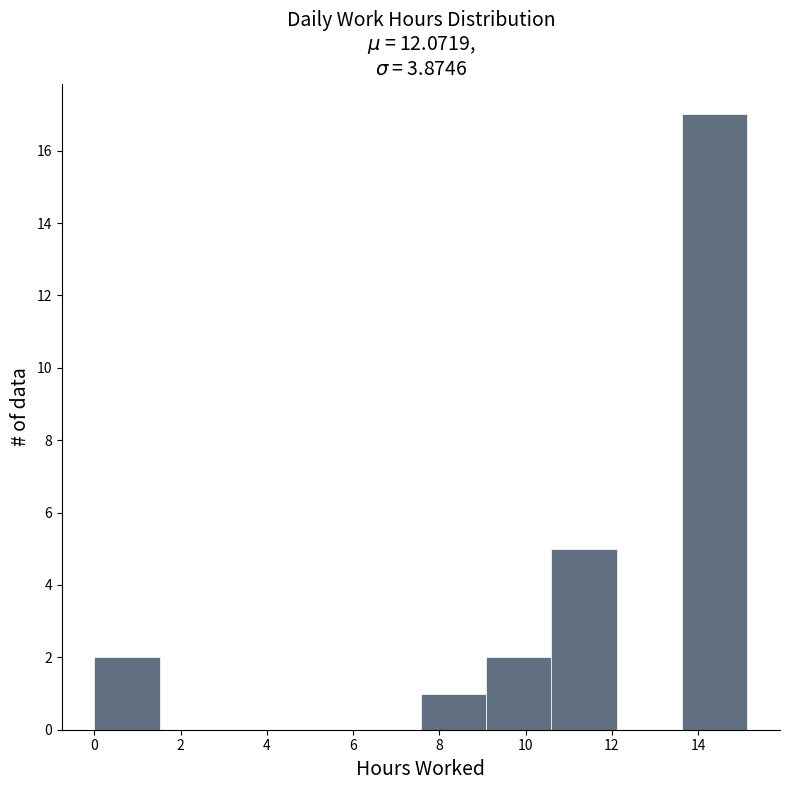

Reading left to right, transcribe this chart: for each bar, give the range it covers on the x-axis and its height. Neither the bar edges nor the heights are printed on the chart, so give them approximately, as read against the axes.

0.0 to 1.6: 2
1.6 to 3.0: 0
3.0 to 4.6: 0
4.6 to 6.0: 0
6.0 to 7.6: 0
7.6 to 9.0: 1
9.0 to 10.6: 2
10.6 to 12.2: 5
12.2 to 13.6: 0
13.6 to 15.2: 17